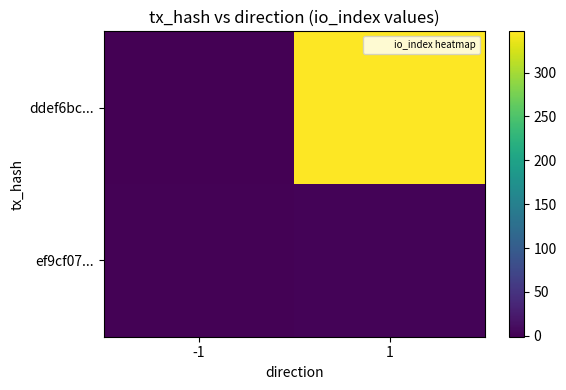

Which series changed the most between -1 and 1?

ddef6bc...